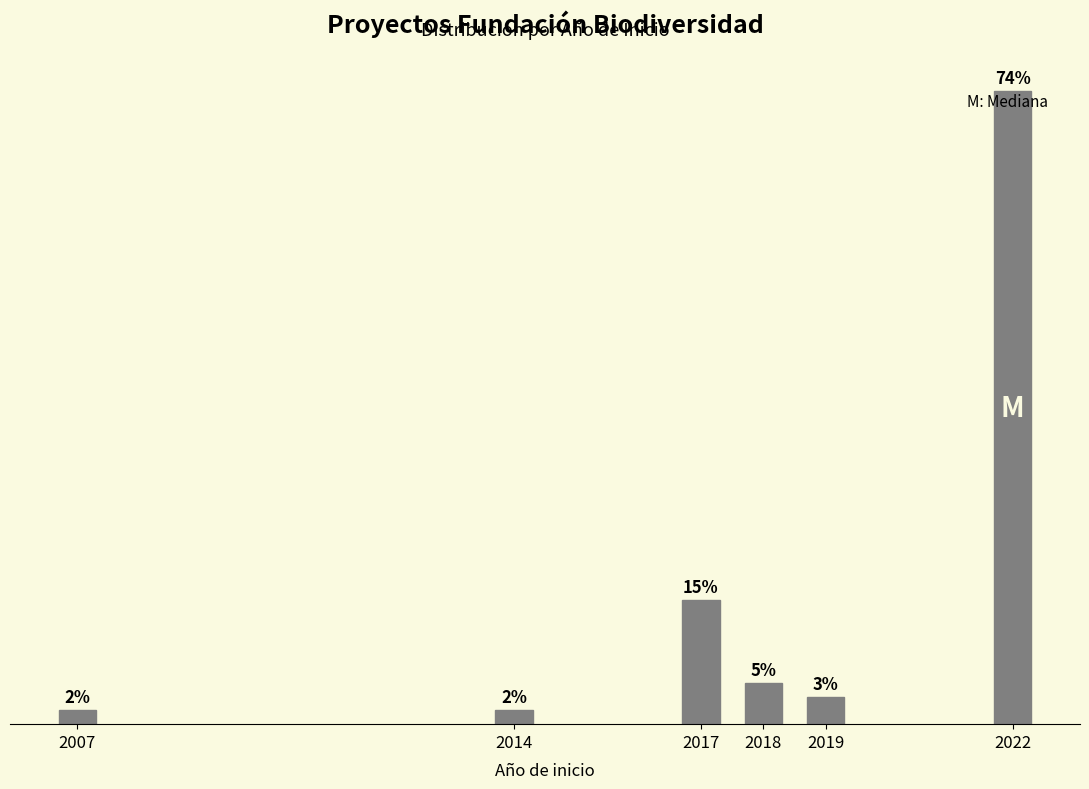

Are the bars horizontal?

No